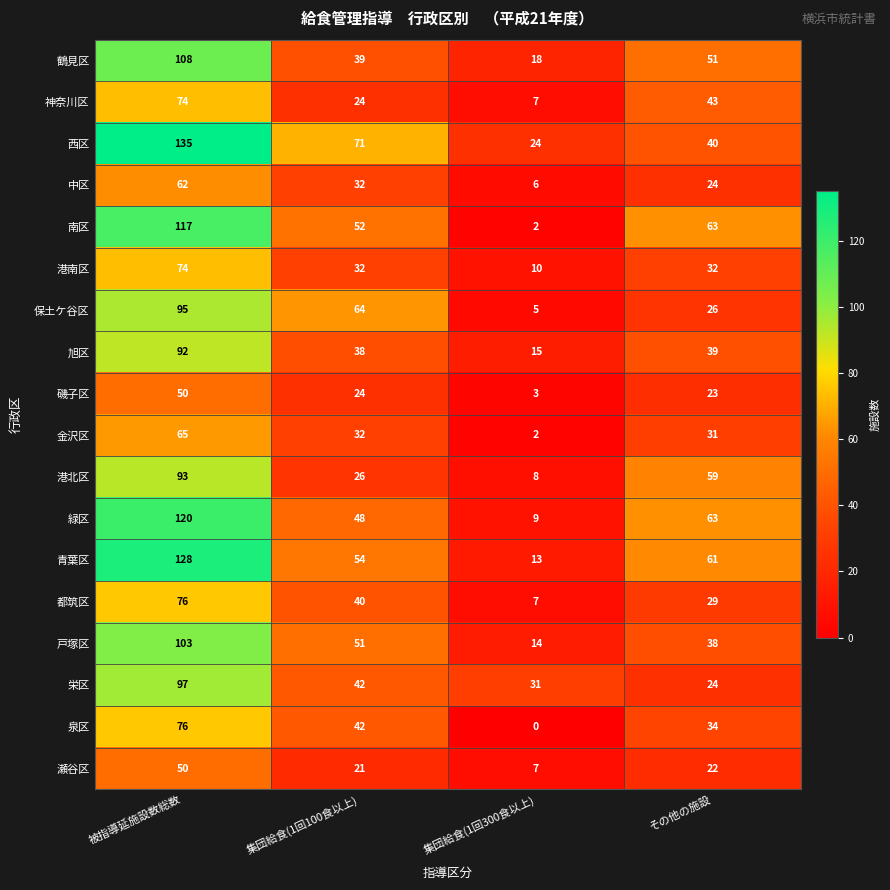

The value of 保土ケ谷区 at 被指導延施設数総数 is 95. True or false?

True